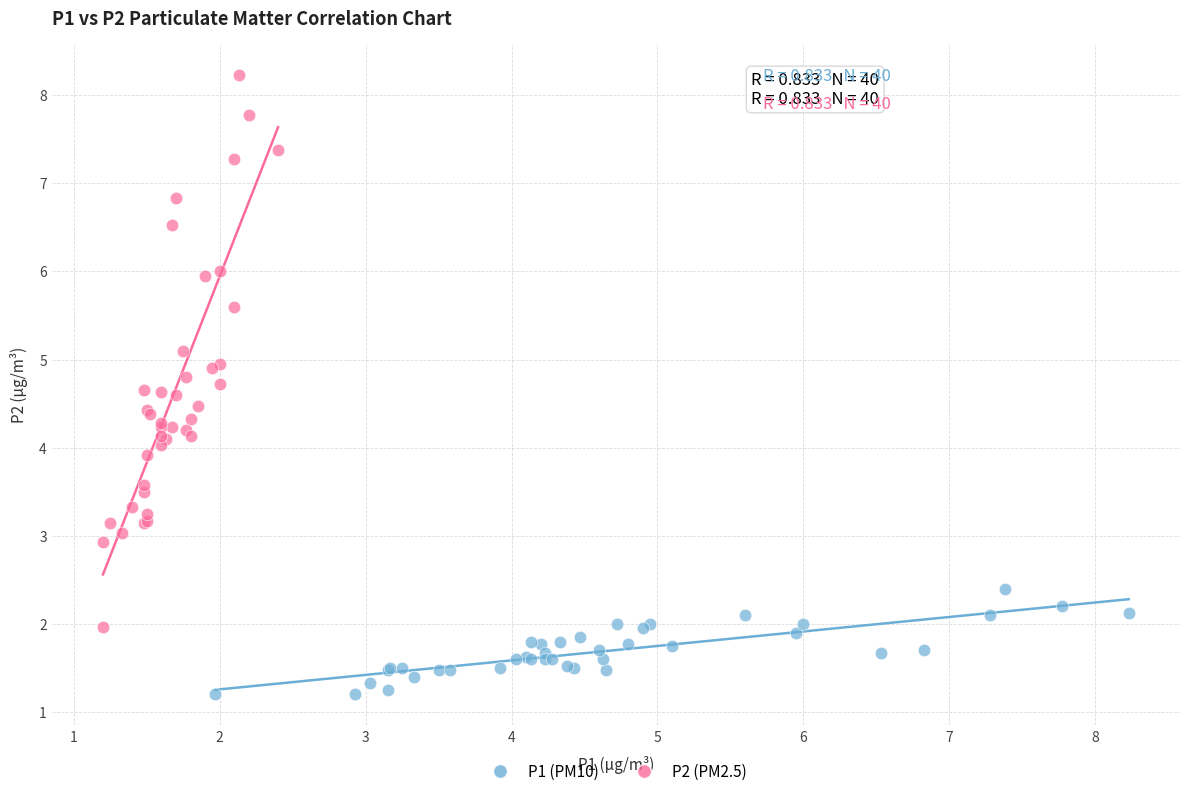

Which series contains the lowest Y value?

P1 (PM10)